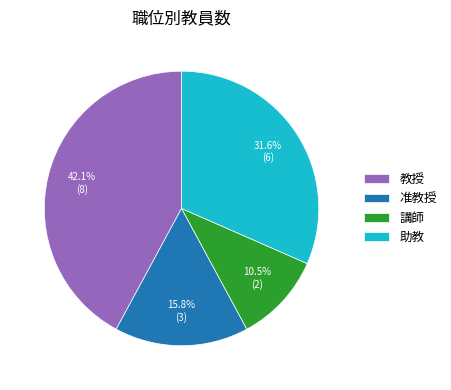

Approximately how many times larger is the value at 講師 compared to 助教?

0.3